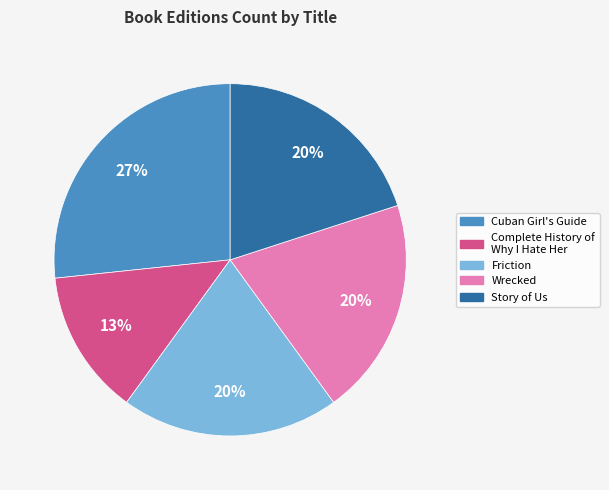

To the nearest percent, what is the average slice percentage?

20%